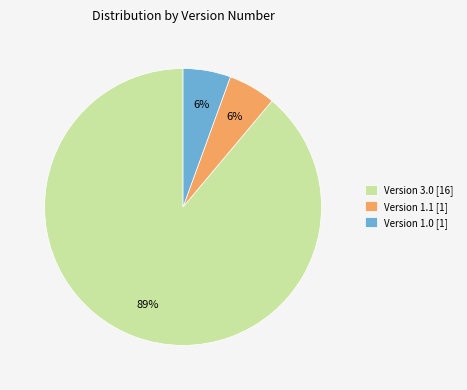

How many segments does this pie chart have?

3